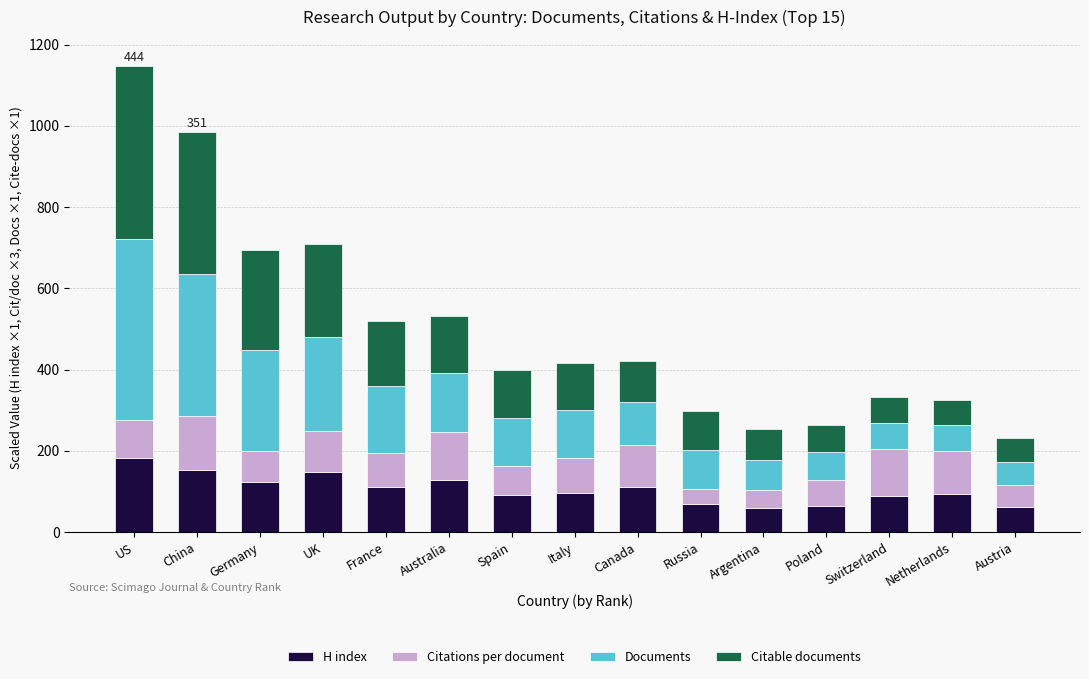

What is the average value of the H index series?

105.2